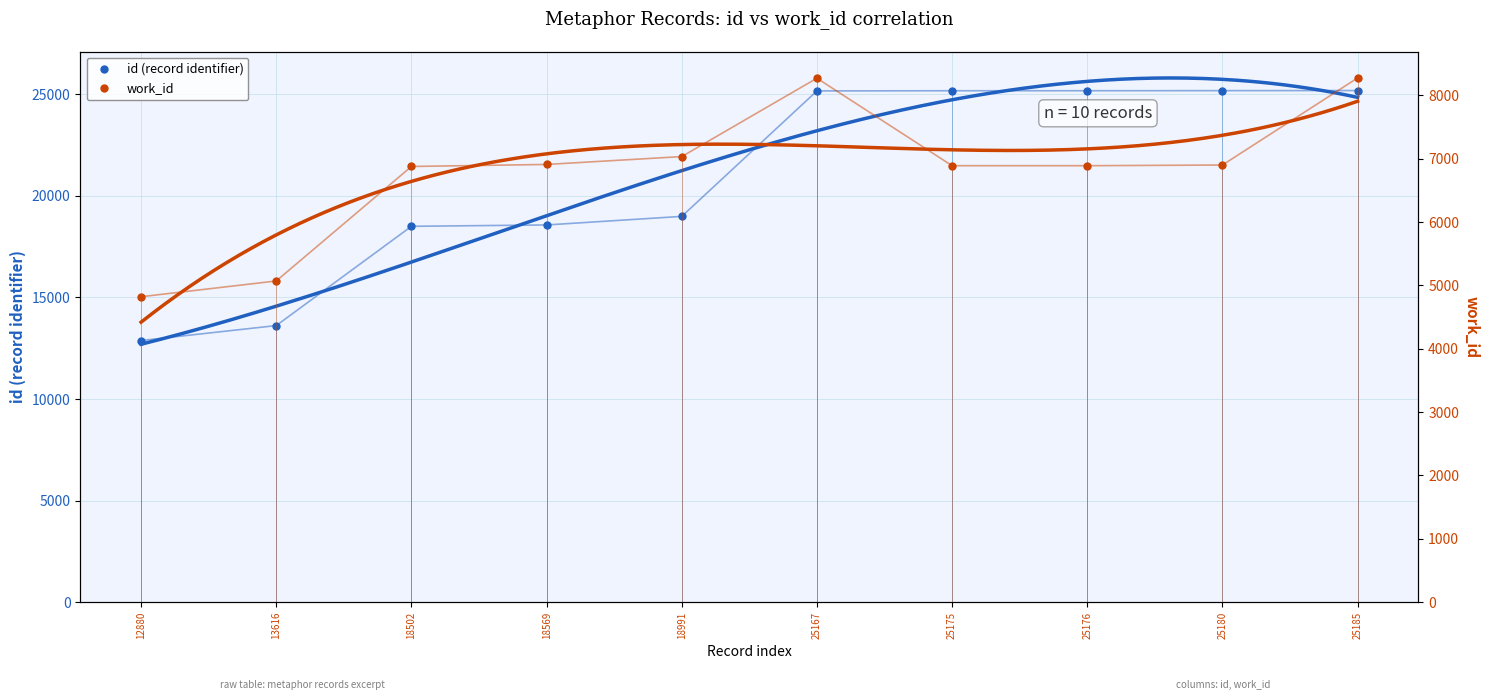

At how many categories does at least one series exceed 10857?

10